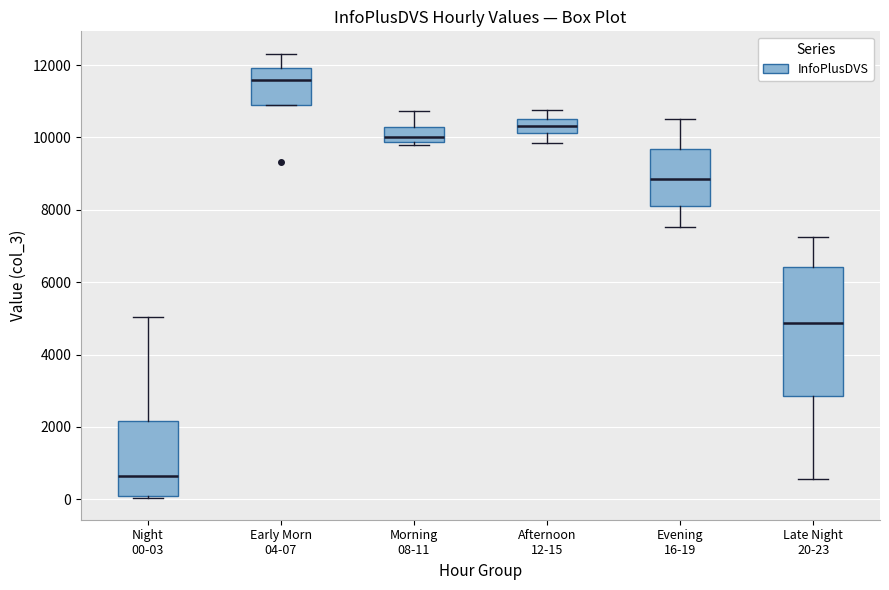

Which box has the lowest median line?

Night 00-03